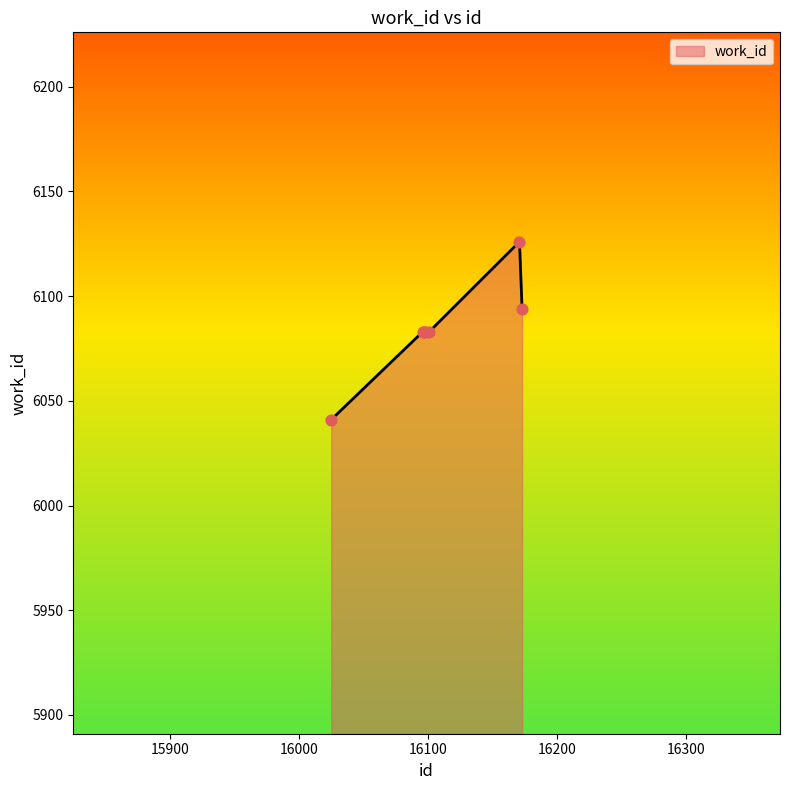

What is the minimum value shown in the chart?

6041